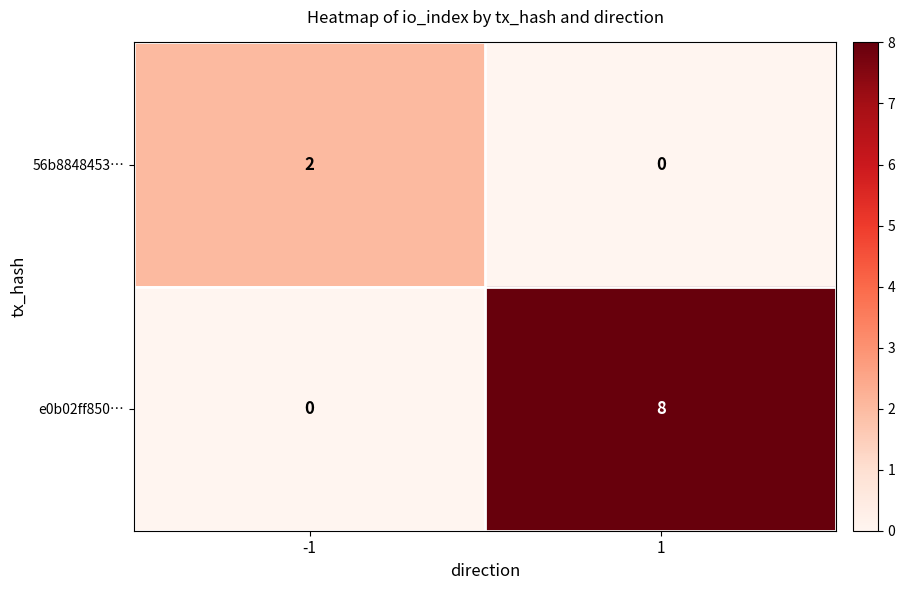

What is the spread (max minus min) of values at -1?

2